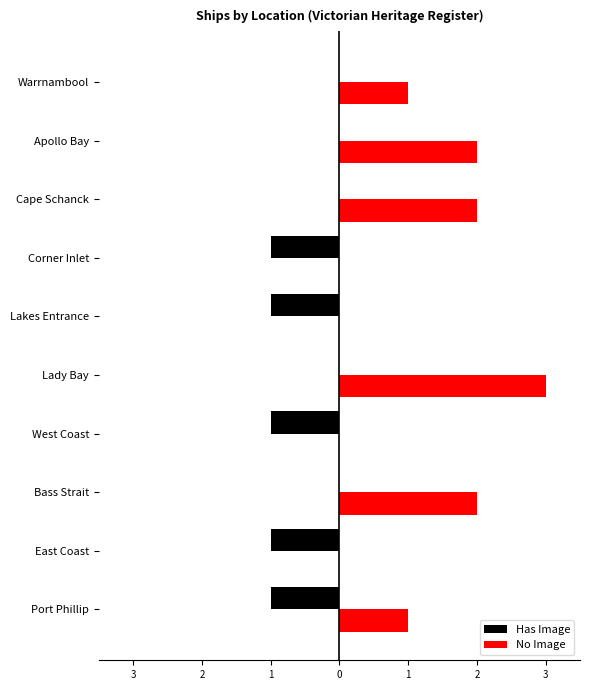

What are all the series names shown in the legend?

Has Image, No Image